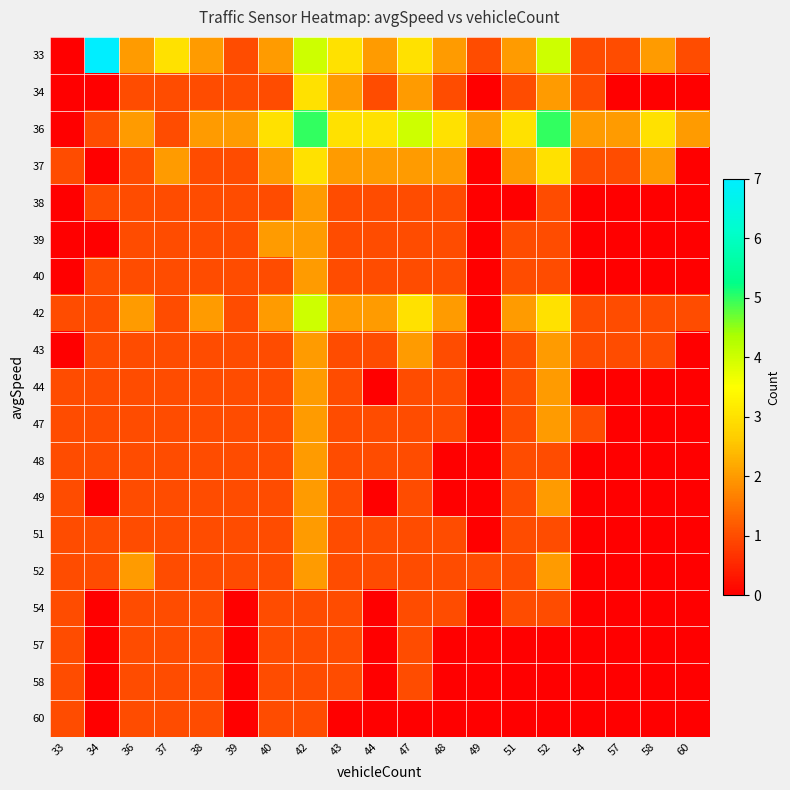

How many distinct data groups are displayed?

19